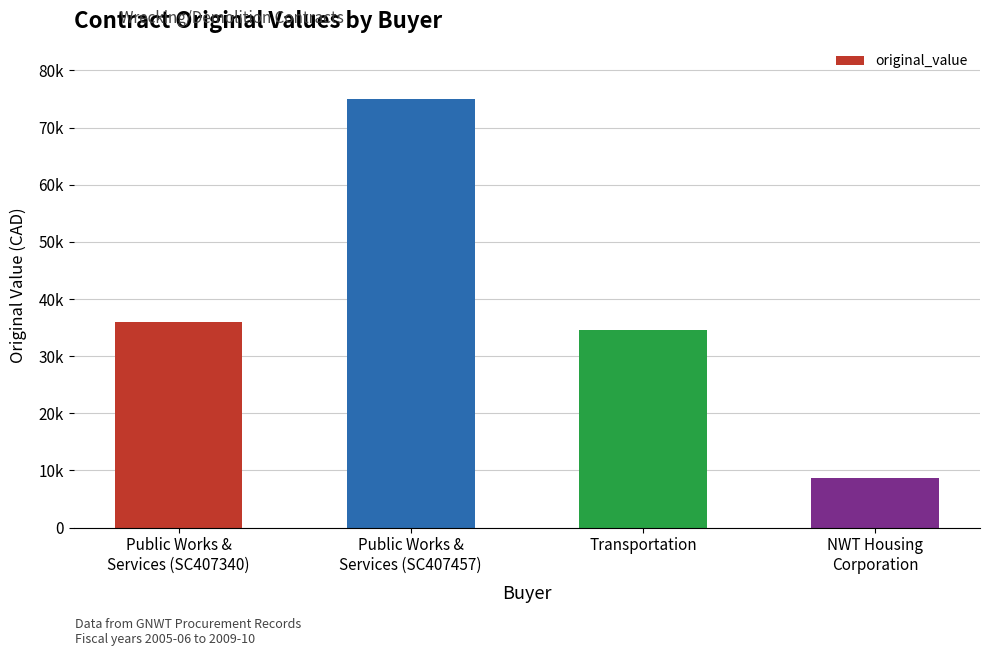

Read the value at Public Works &
Services (SC407457), to the nearest 10.

75000